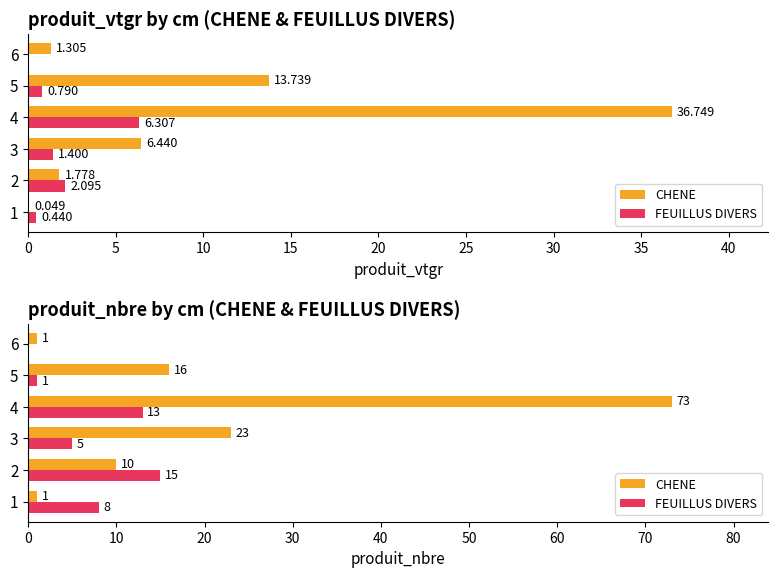

Does the chart contain any negative values?

No